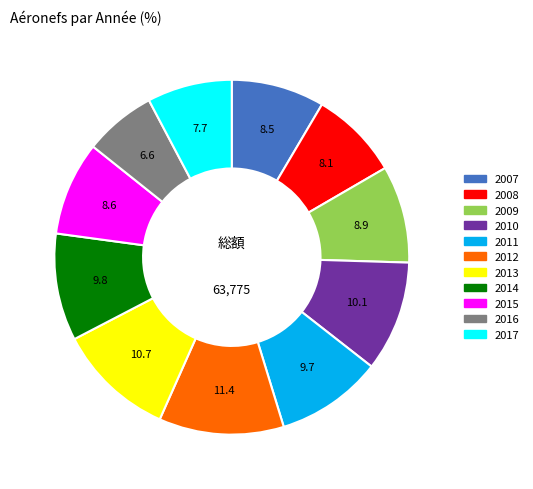

How many segments does this pie chart have?

11